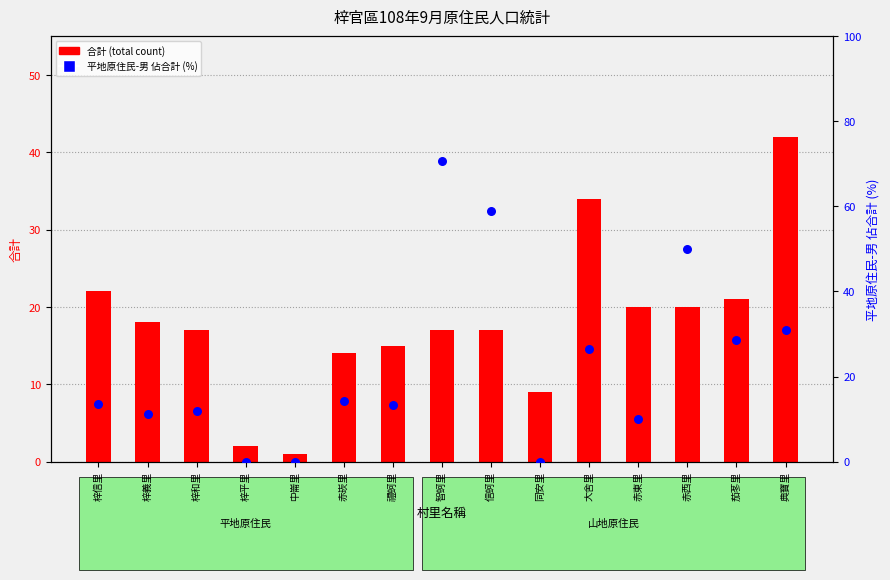

Which series contains the highest Y value?

平地原住民-男 佔合計 (%)